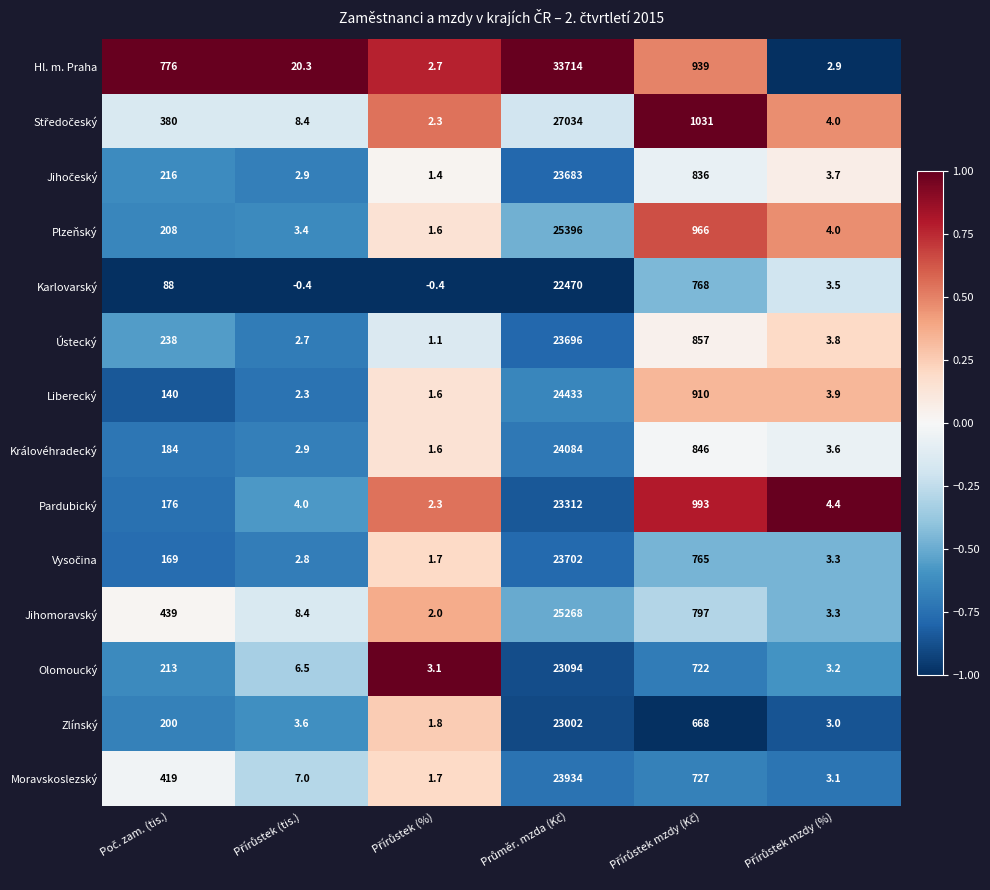

Which series has the largest range (max minus min)?

Hl. m. Praha